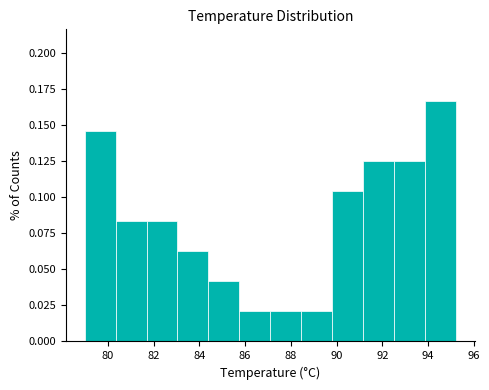

Reading left to right, list every bar in this chart as the range it spans on the x-axis followed by its height. Neither the bar edges nor the heights are printed on the chart, so give them approximately, as read against the axes.

79.0 to 80.4: 0.145
80.4 to 81.6: 0.085
81.6 to 83.0: 0.085
83.0 to 84.4: 0.065
84.4 to 85.8: 0.040
85.8 to 87.2: 0.020
87.2 to 88.4: 0.020
88.4 to 89.8: 0.020
89.8 to 91.2: 0.105
91.2 to 92.6: 0.125
92.6 to 93.8: 0.125
93.8 to 95.2: 0.165